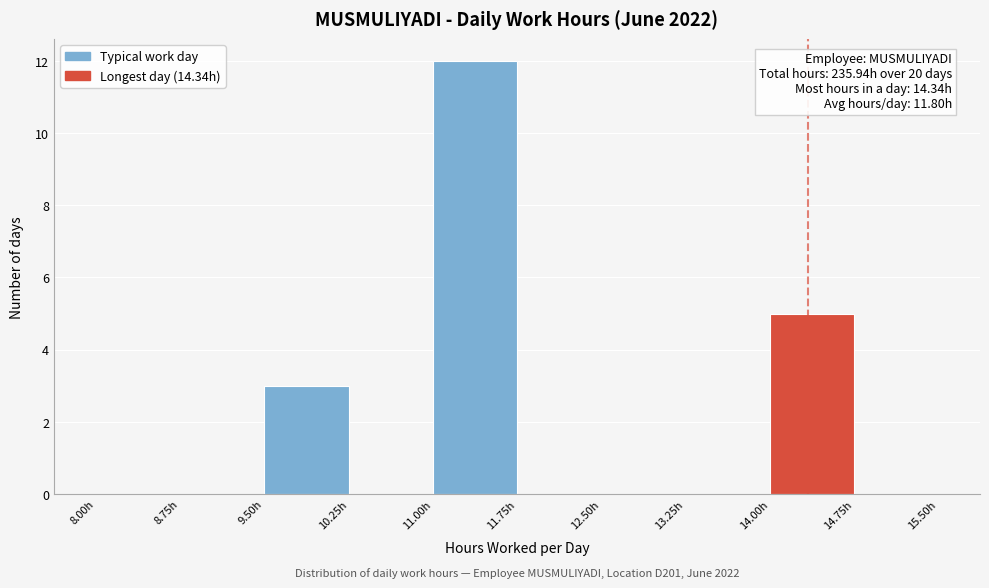

Over which range of the x-axis is the bar tallest?

11.00 to 11.75